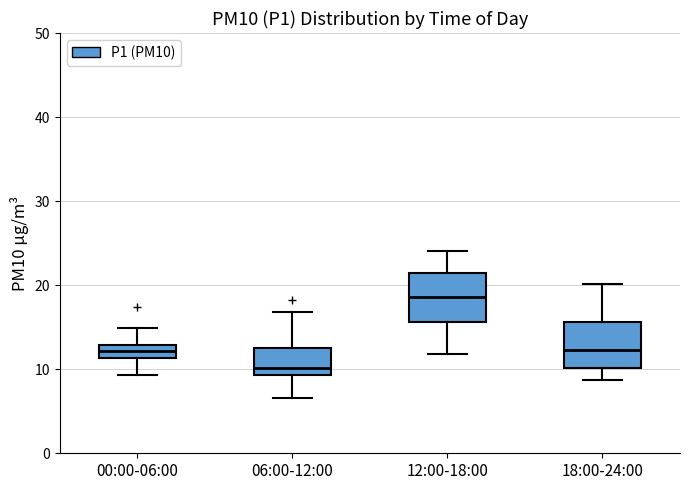

Which box has the highest median line?

12:00-18:00